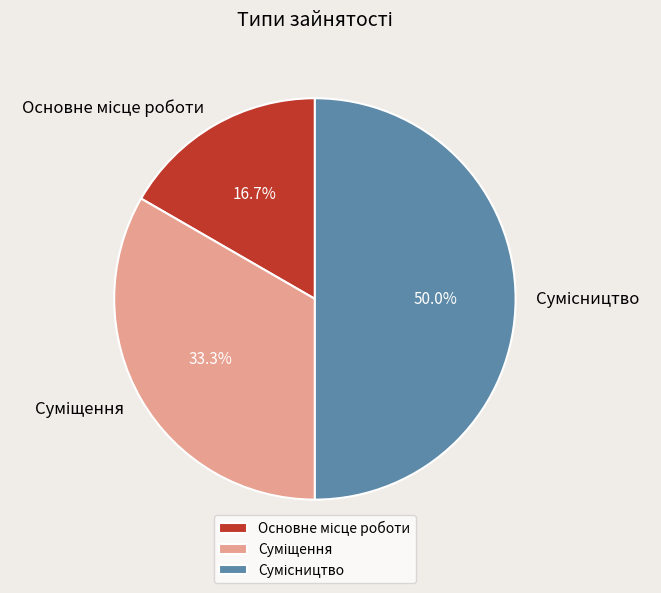

Is it true that Сумісництво is 36% of the pie?

False